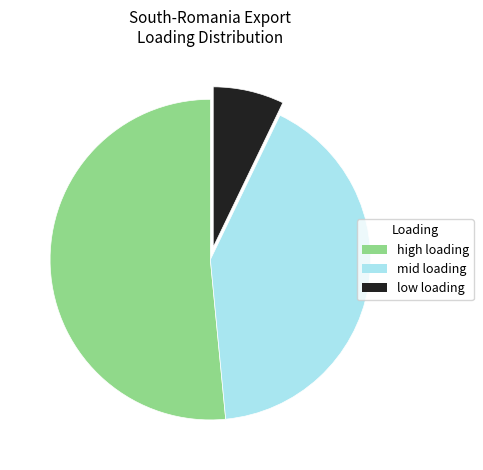

Is there a majority slice in this chart?

Yes